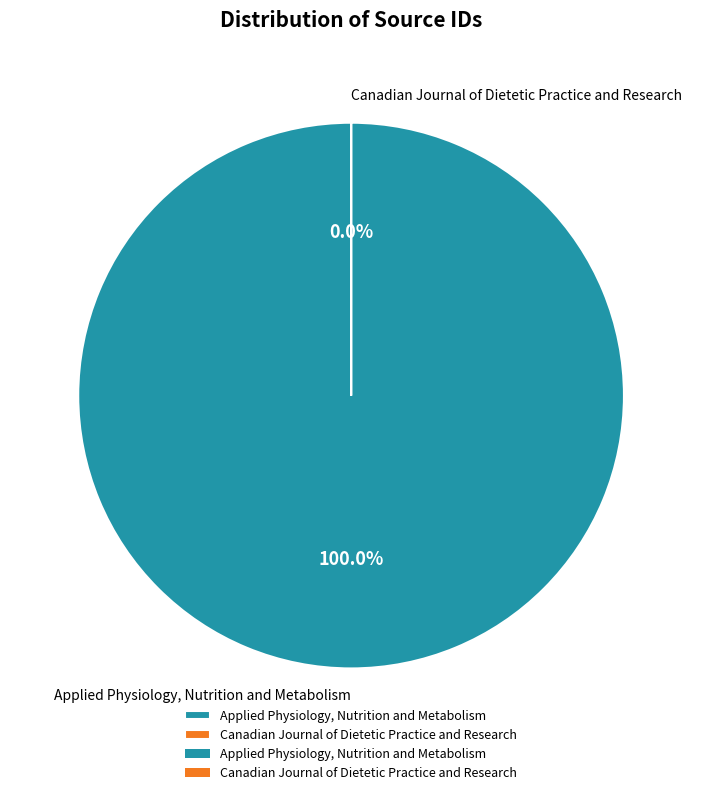

True or false: Applied Physiology, Nutrition and Metabolism accounts for 100% of the total.

True